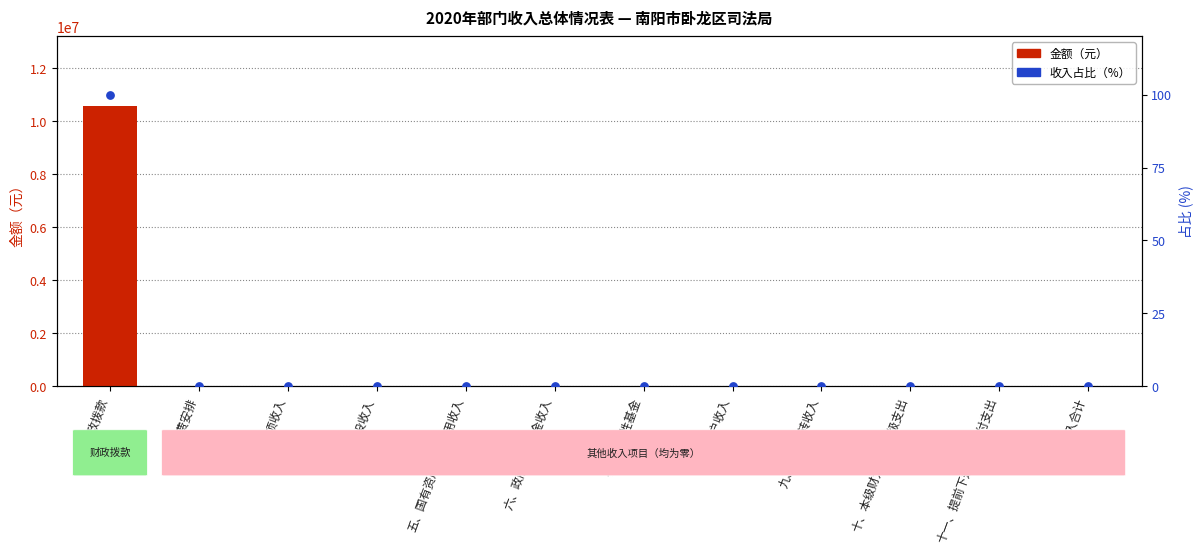

At which category is the sum across all series the highest?

一、财政拨款